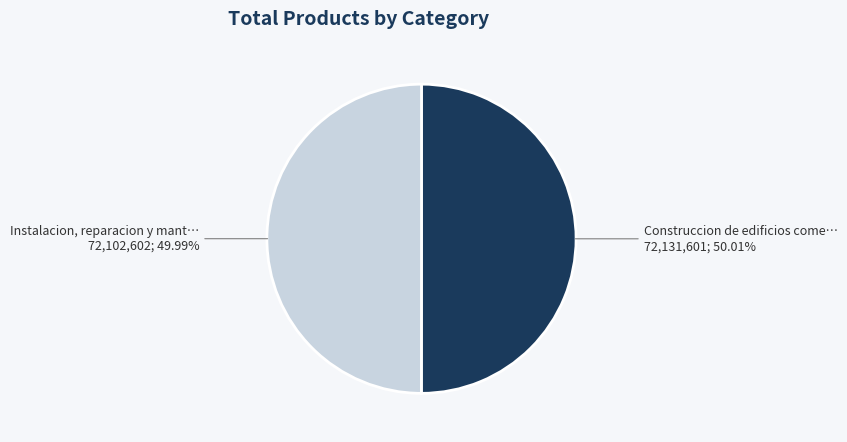

Is there any slice that represents more than half of the pie?

Yes